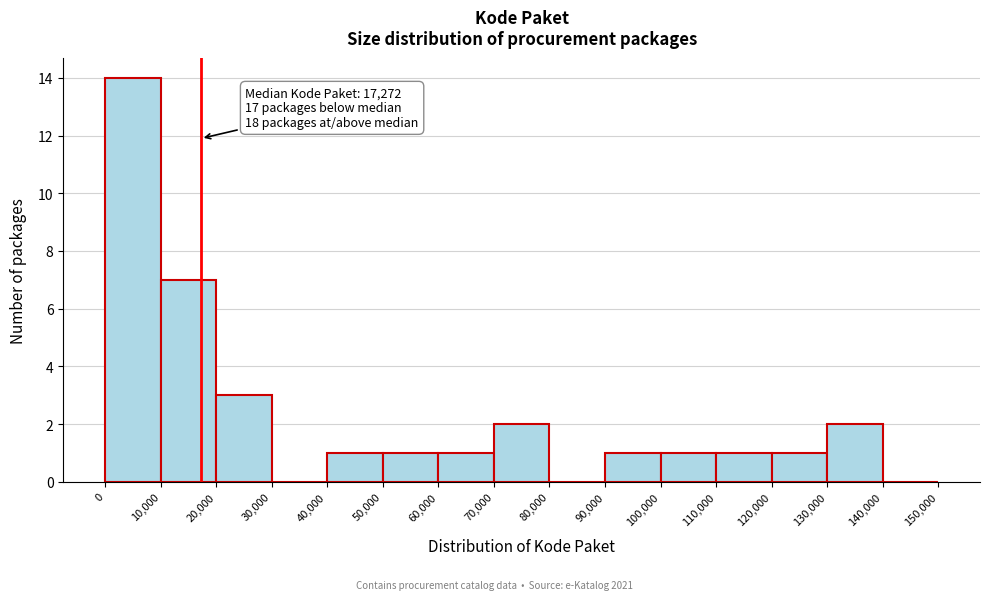

Over which range of the x-axis is the bar tallest?

0 to 10,000